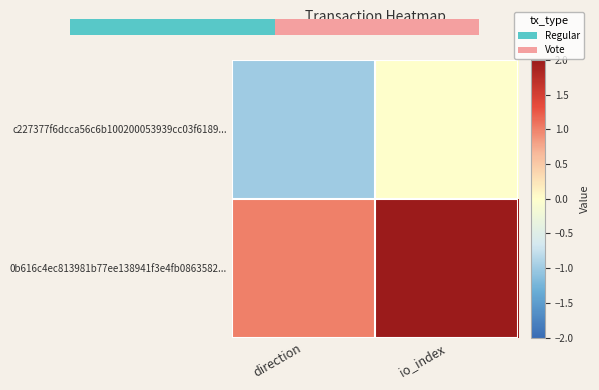

At which category does the chart reach its minimum across all series?

direction